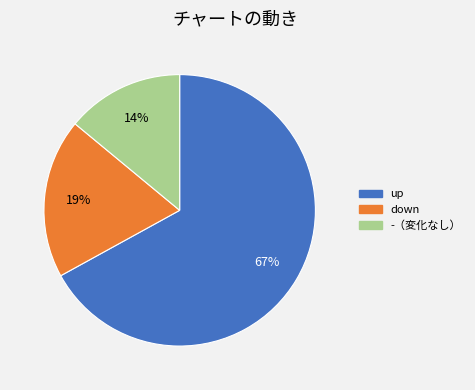

To the nearest percent, what percentage of the pie is down?

19%